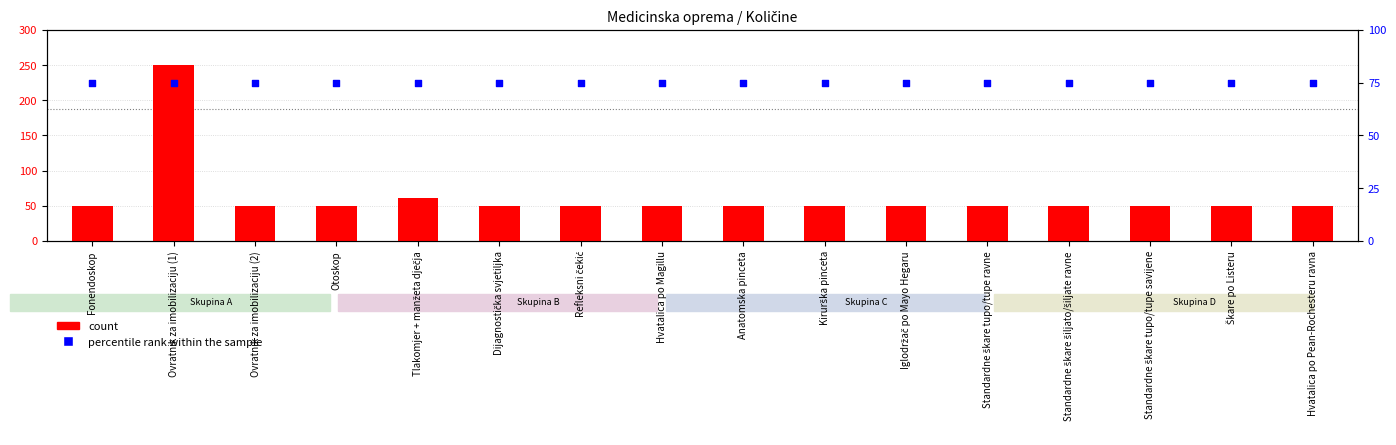

Is the value of percentile rank within the sample at Standardne škare šiljato/šiljate ravne greater than the value of count at Hvatalica po Magillu?

Yes